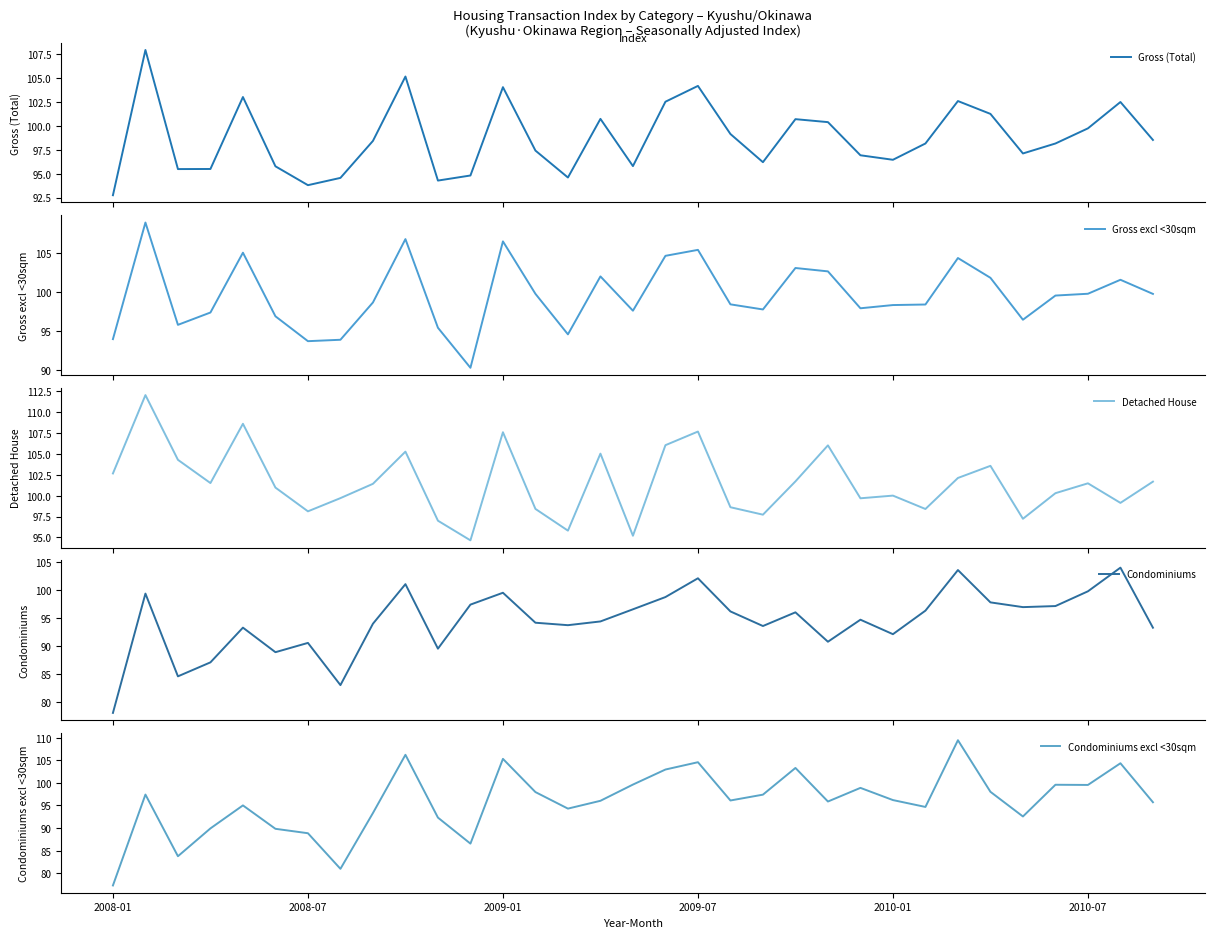

Which category has the lowest value in the Condominiums excl <30sqm series?

2008-01